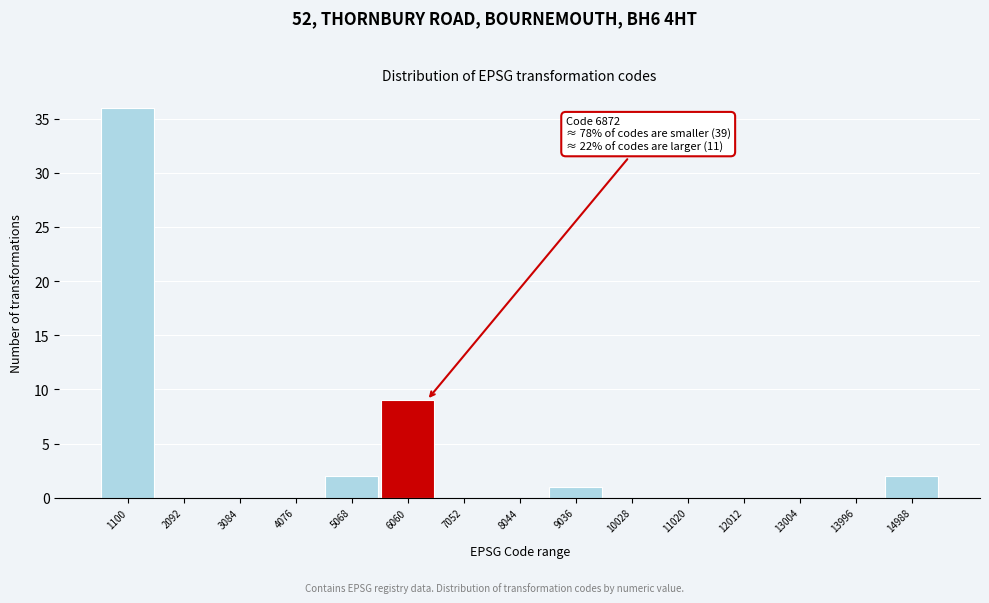

Reading left to right, what are all the values shown in this chart?

1100=36	2092=0	3084=0	4076=0	5068=2	6060=9	7052=0	8044=0	9036=1	10028=0	11020=0	12012=0	13004=0	13996=0	14988=2